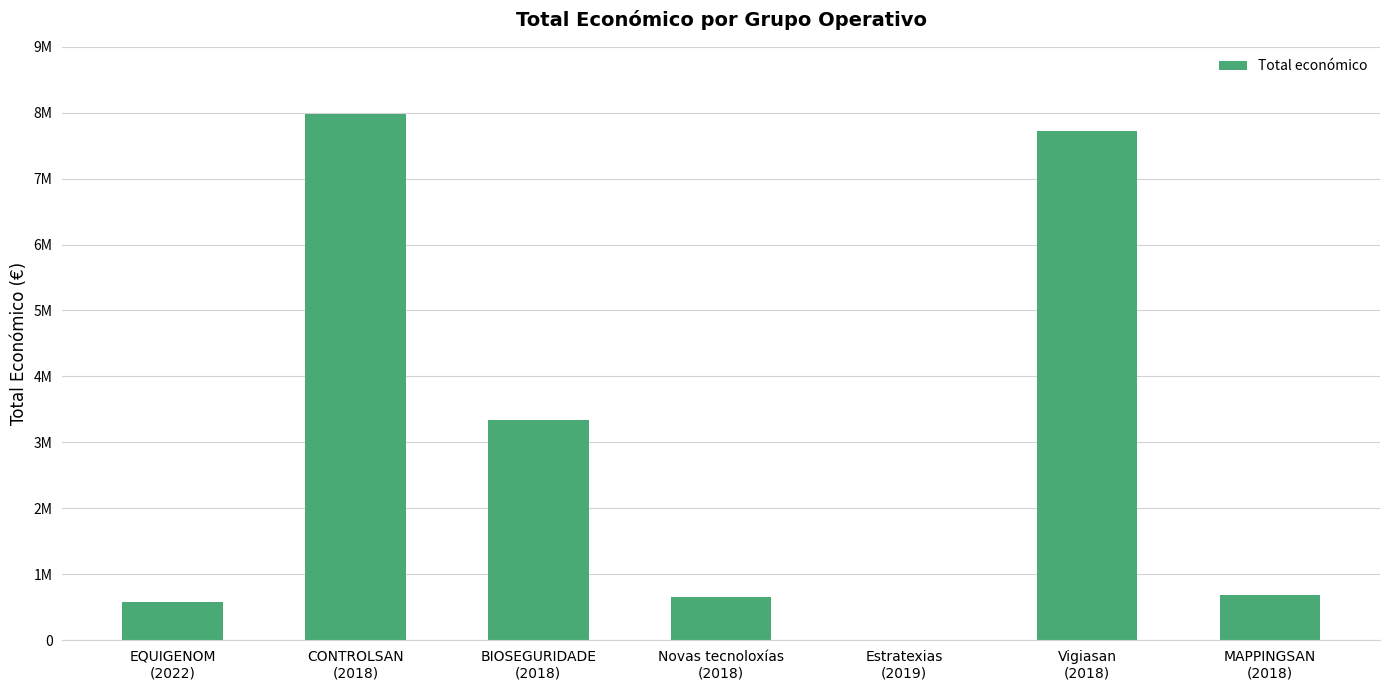

List the labels in order of value, largest first.

CONTROLSAN
(2018), Vigiasan
(2018), BIOSEGURIDADE
(2018), MAPPINGSAN
(2018), Novas tecnoloxías
(2018), EQUIGENOM
(2022), Estratexias
(2019)